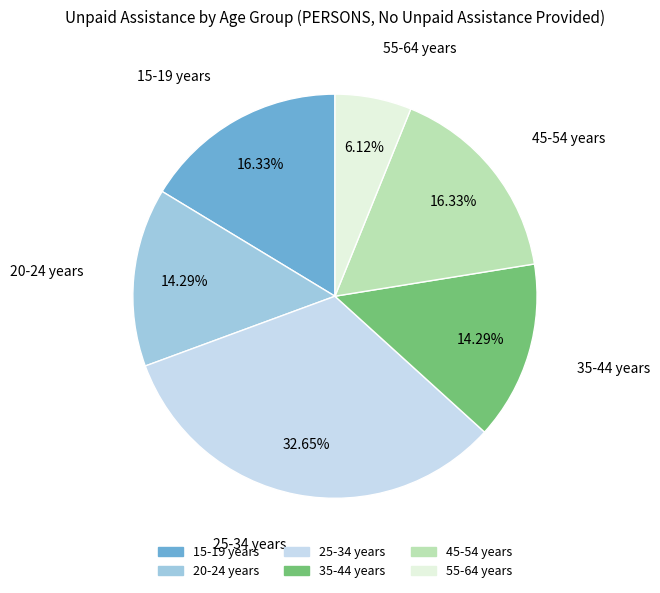

What is the total percentage of 55-64 years and 20-24 years?

20.4%